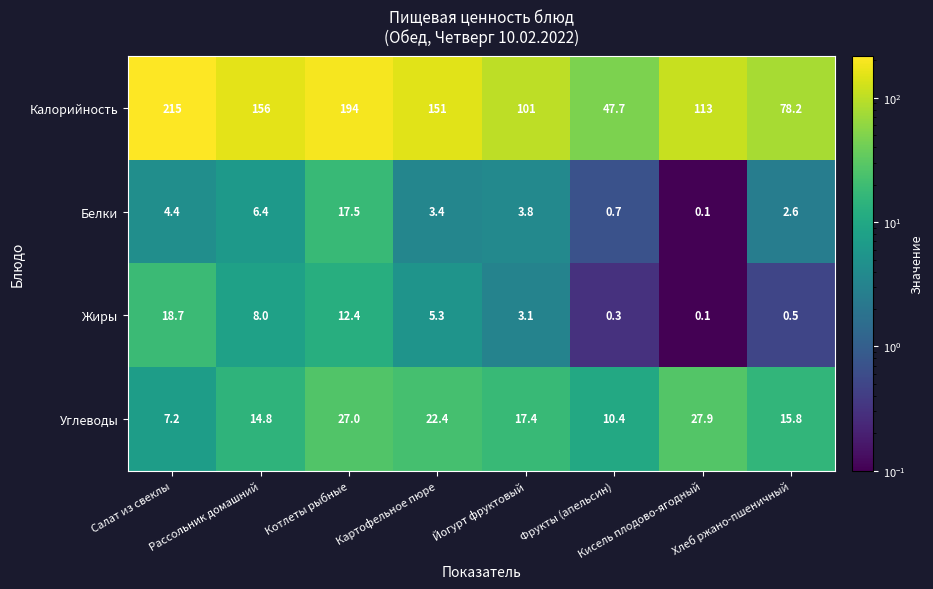

What is the difference between the second highest and minimum values in the Жиры series?

12.3